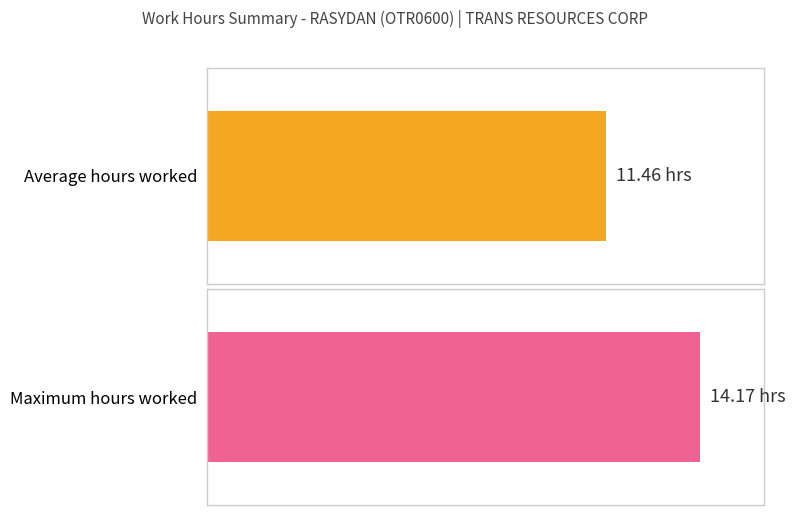

Are the bars grouped side by side (vs. stacked)?

No